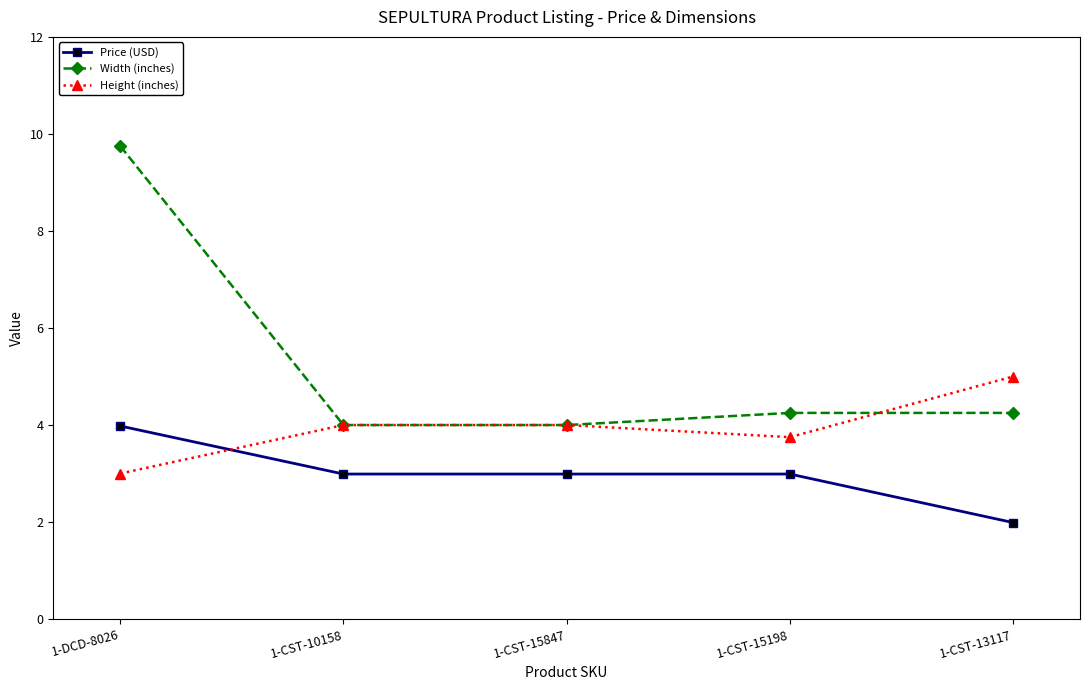

Which category has the highest value in the Price (USD) series?

1-DCD-8026